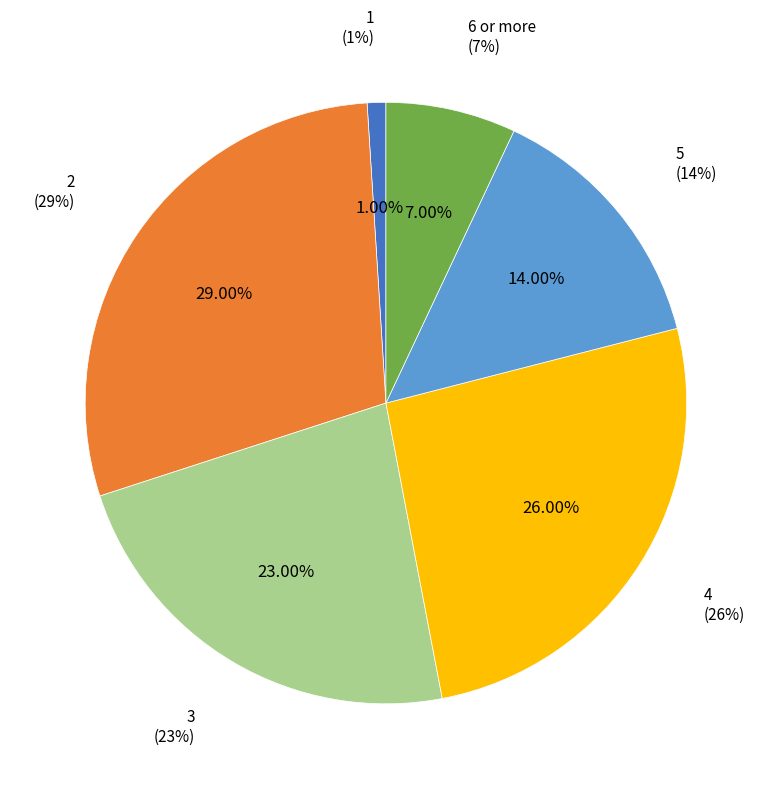

To the nearest percent, what percentage of the pie is 5?

14%